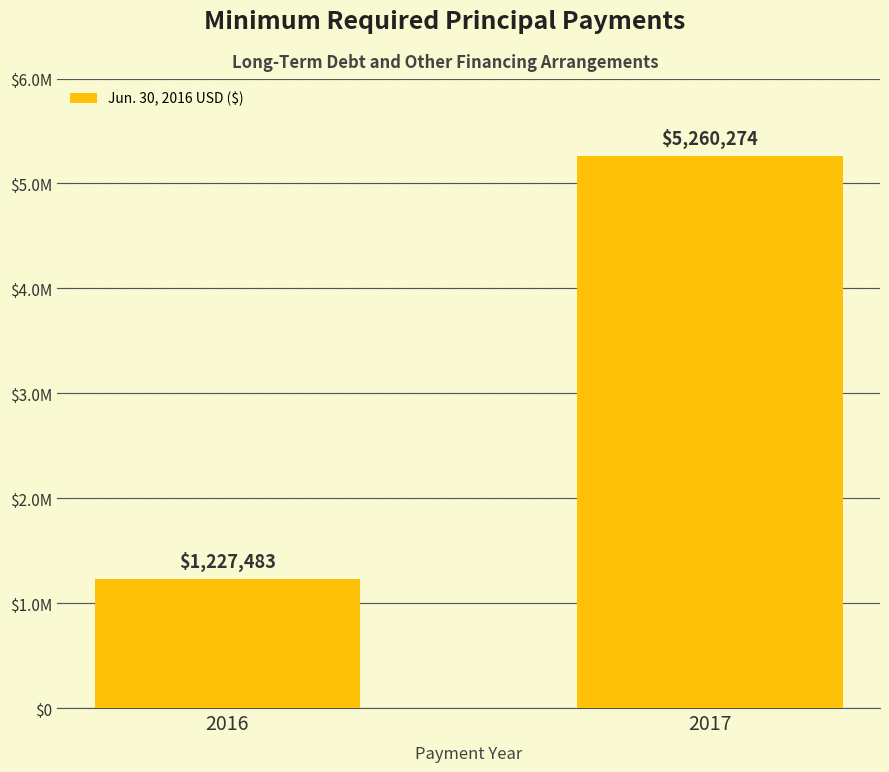

What is the difference between the maximum and minimum values?

4032791